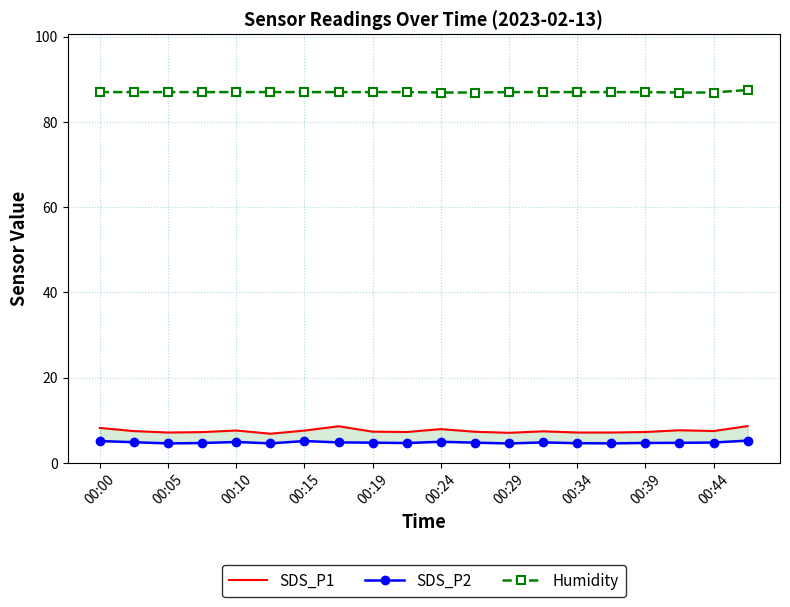

The value of Humidity at 00:05 is 150.5. True or false?

False